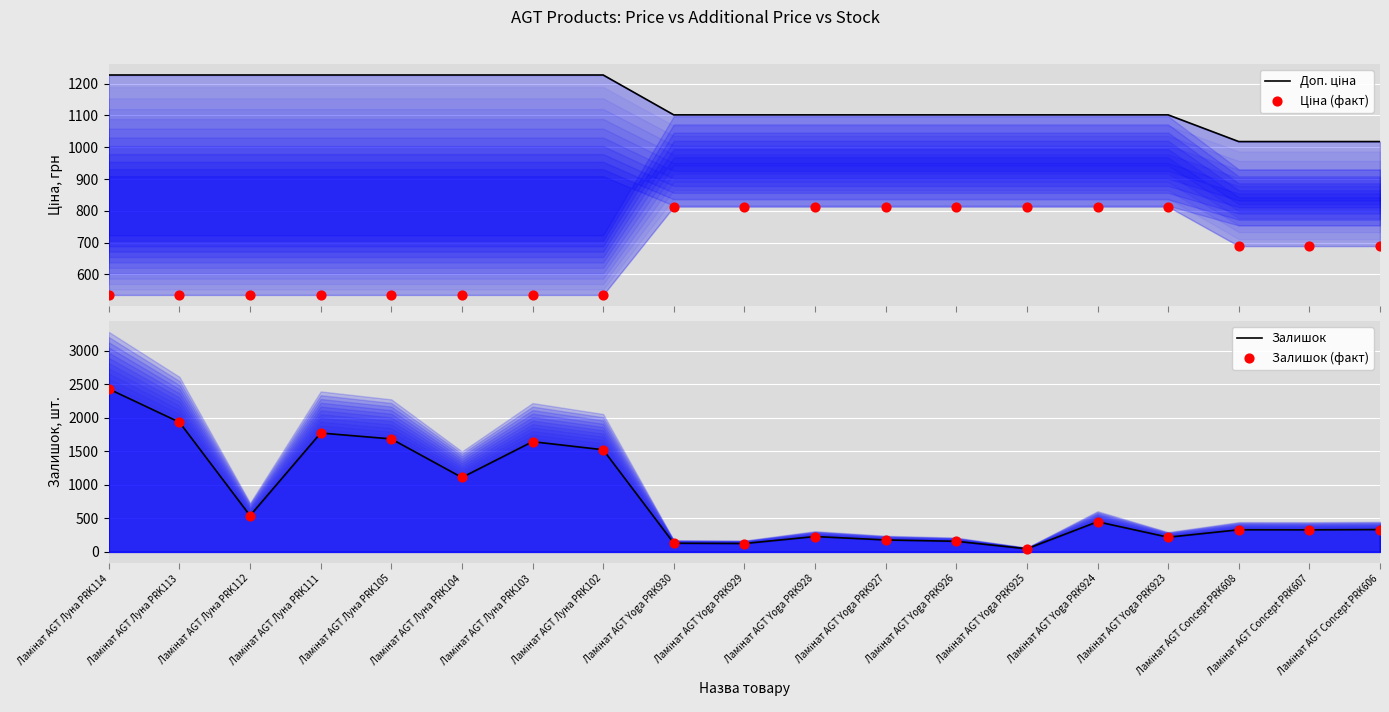

What are all the series names shown in the legend?

Доп. ціна, Ціна (факт), Залишок, Залишок (факт)